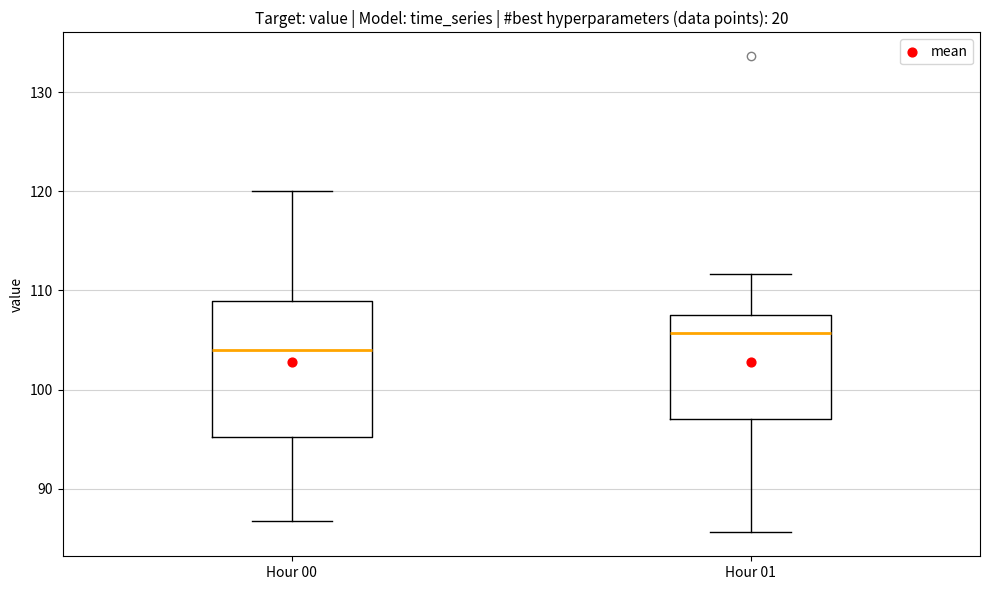

Which box is the tallest, from its lower edge to its upper edge?

Hour 00